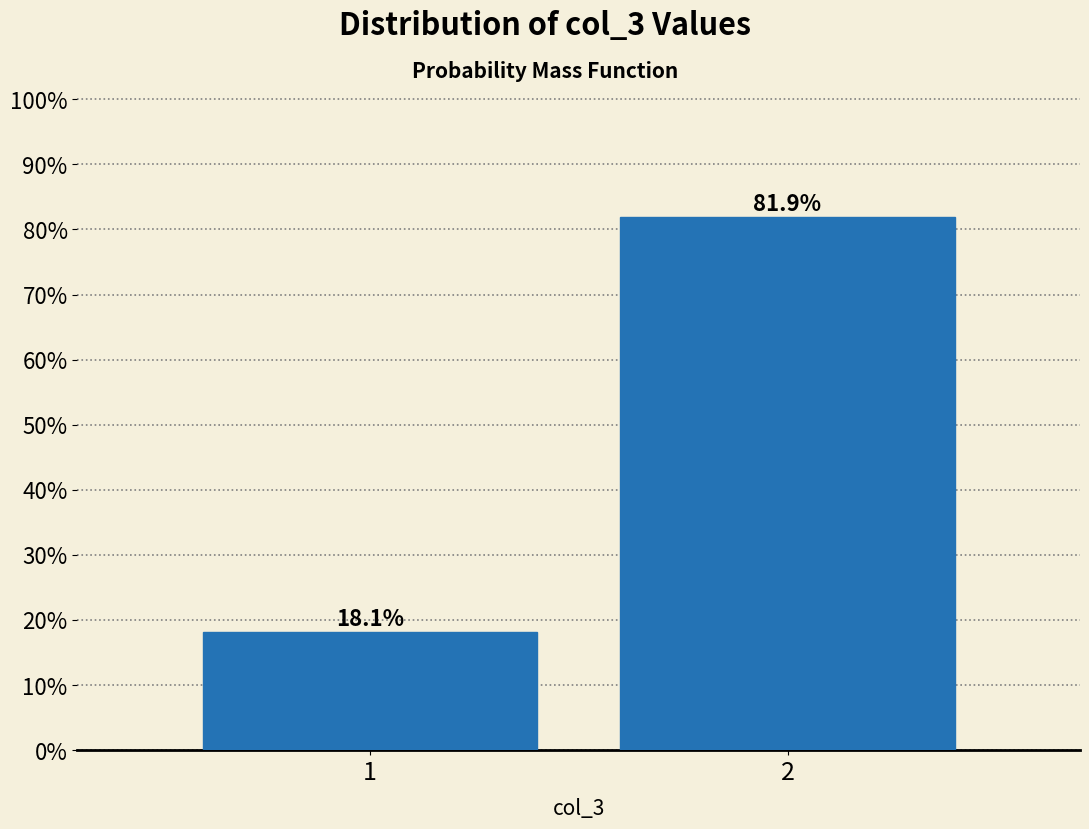

Reading left to right, transcribe all the data shown in this chart.

18.1	81.9